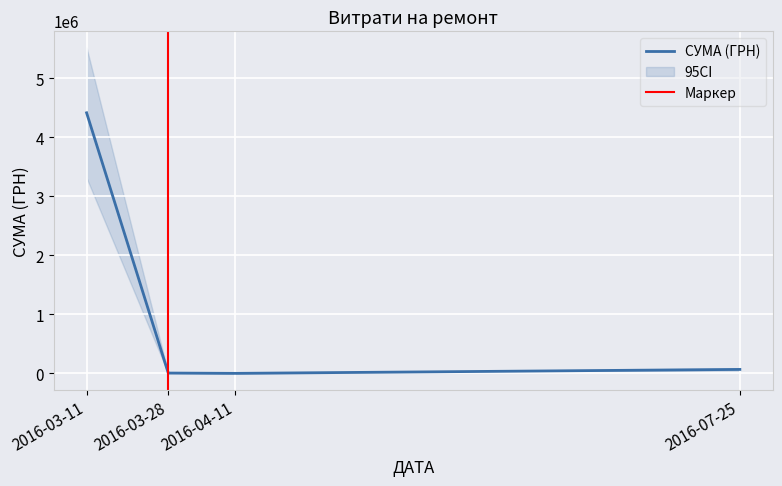

In СУМА (ГРН), how many points are lower than both neighbors (excluding endpoints)?

1